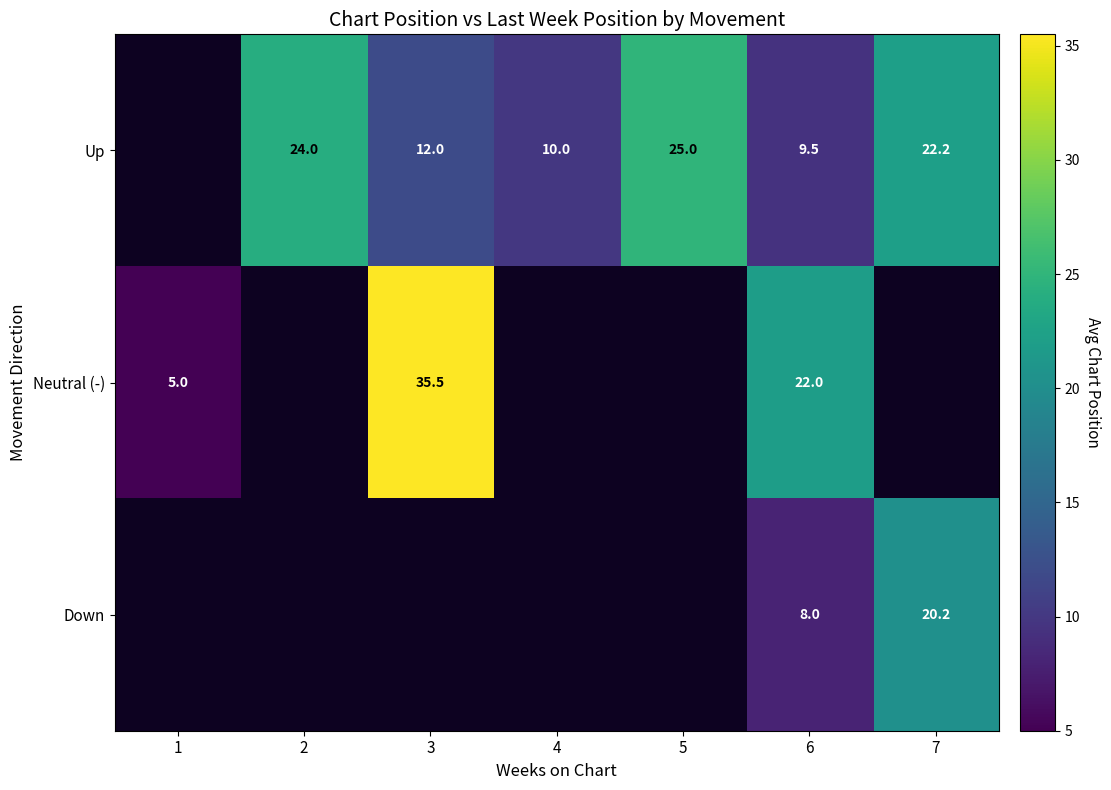

Is it true that Up equals 9.5 at 6?

True